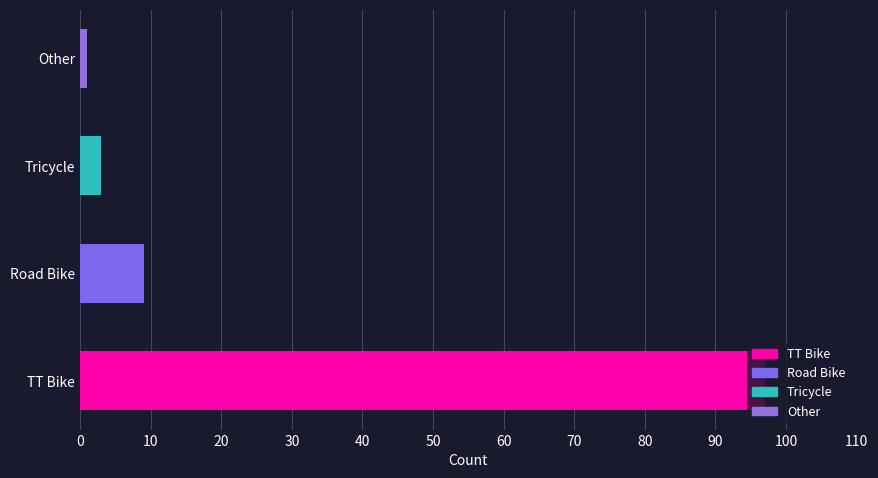

What is the difference between the second highest and second lowest values?

6